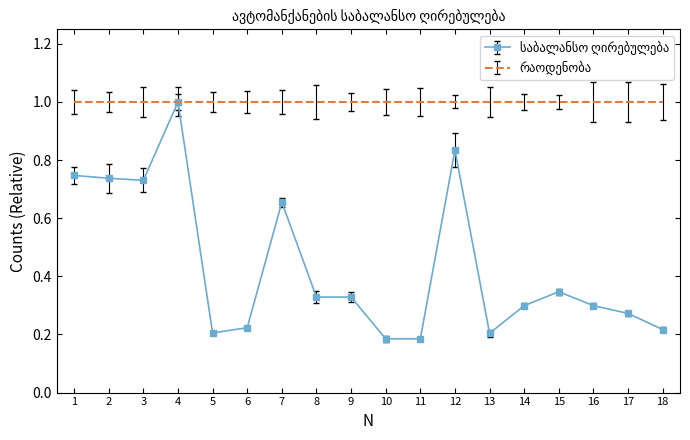

What is the total value across all series at 13?

1.2